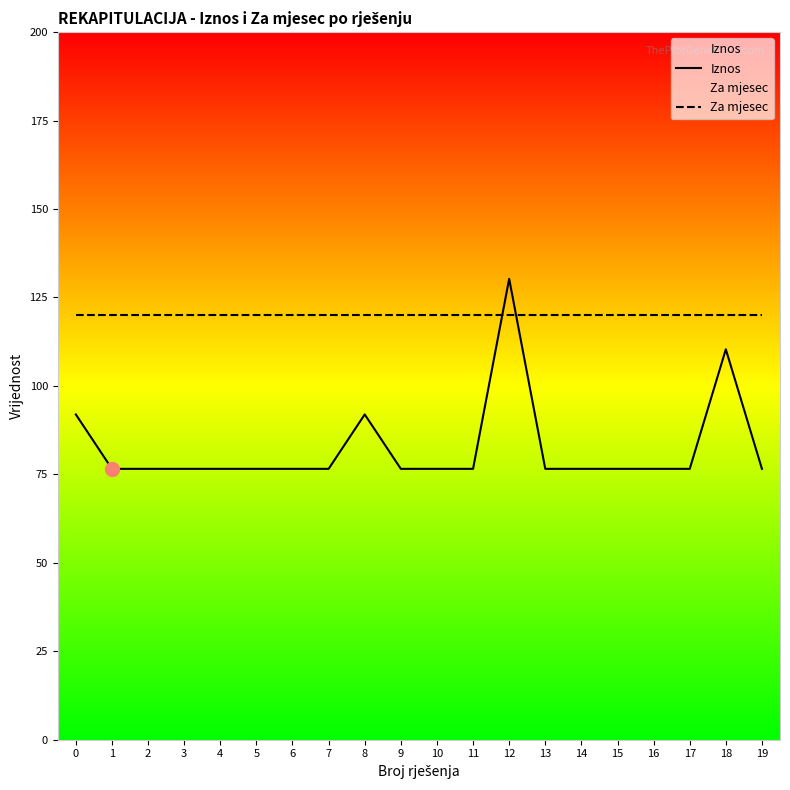

True or false: Iznos has a value of 76.6 at 6.

True